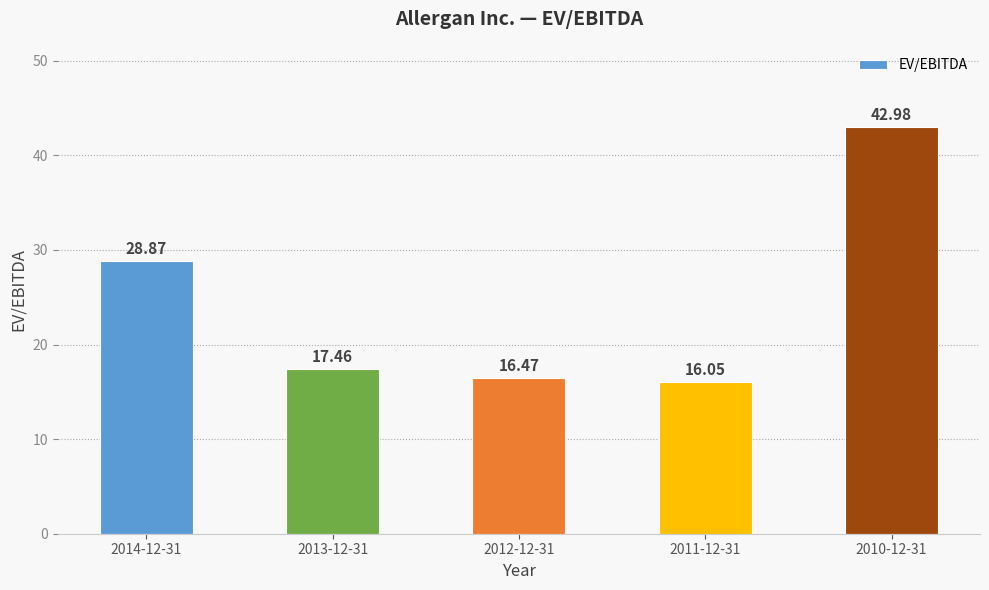

Read the value at 2014-12-31.

28.9